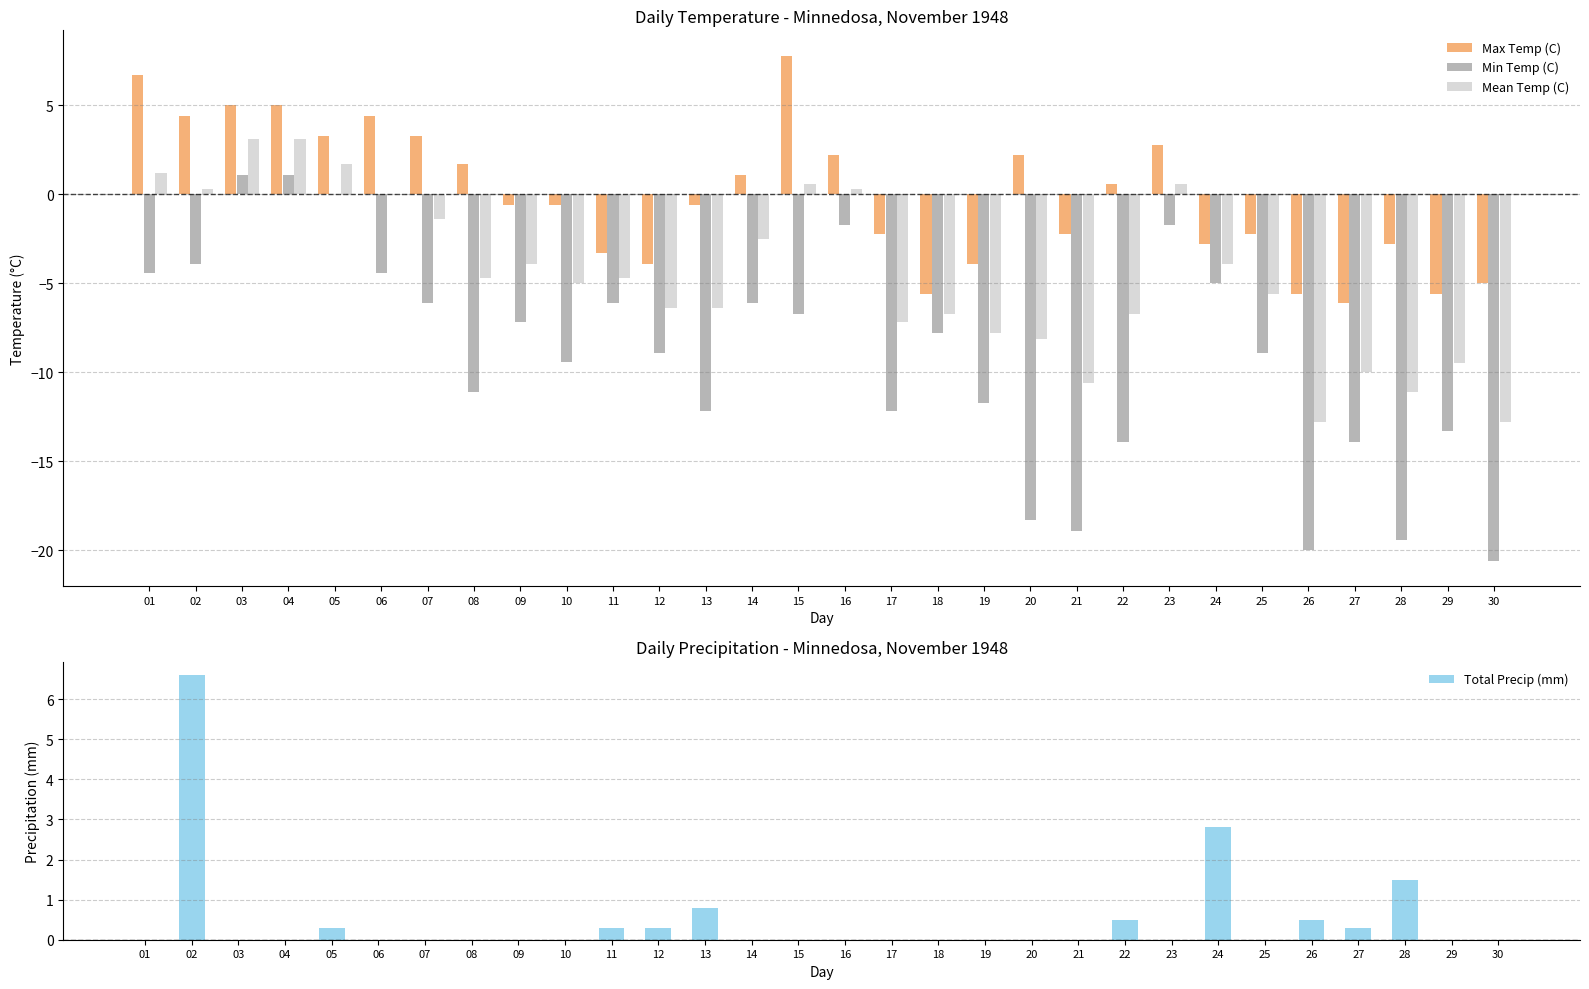

The Max Temp (C) series shows -0.4 at 13. True or false?

False